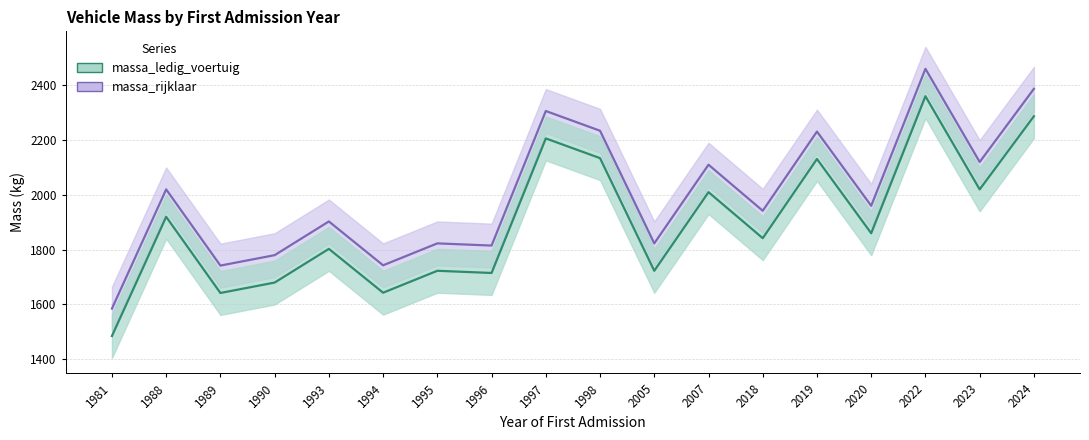

What is the difference between the second highest and second lowest values in the massa_ledig_voertuig series?

645